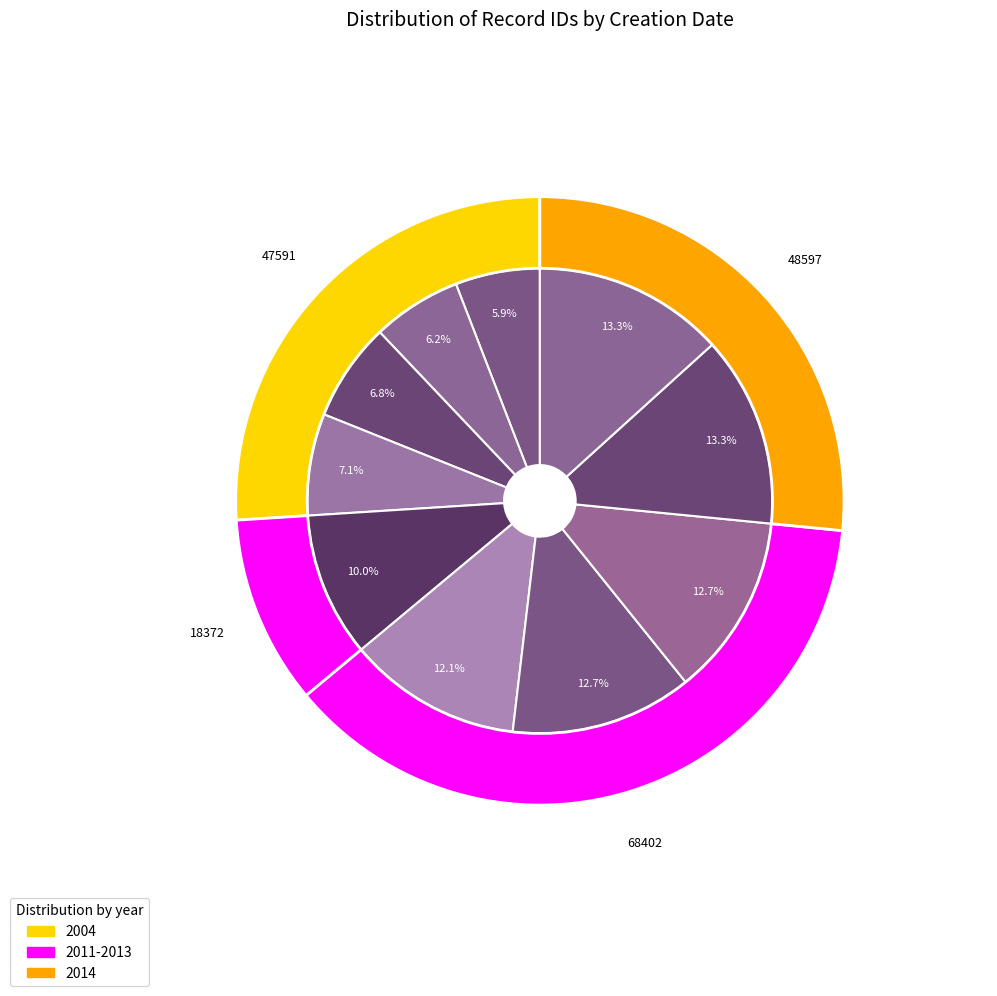

Is there a majority slice in this chart?

No